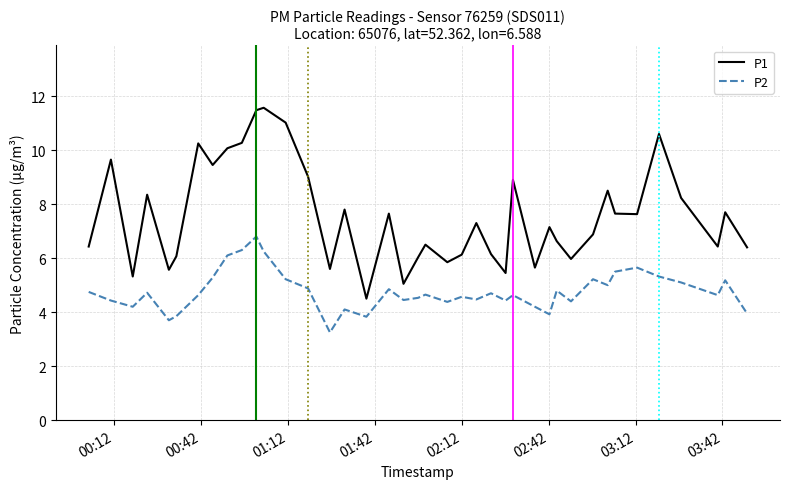

What is the greatest value displayed?

11.6